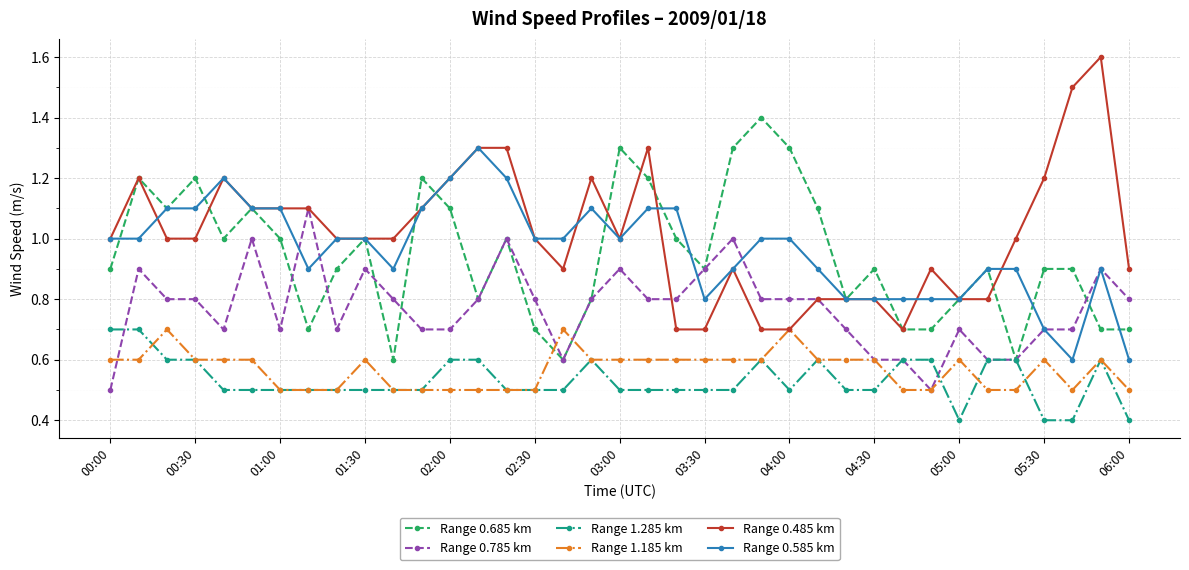

What is the value of the Range 0.485 km point at the 22nd from the left?

0.7